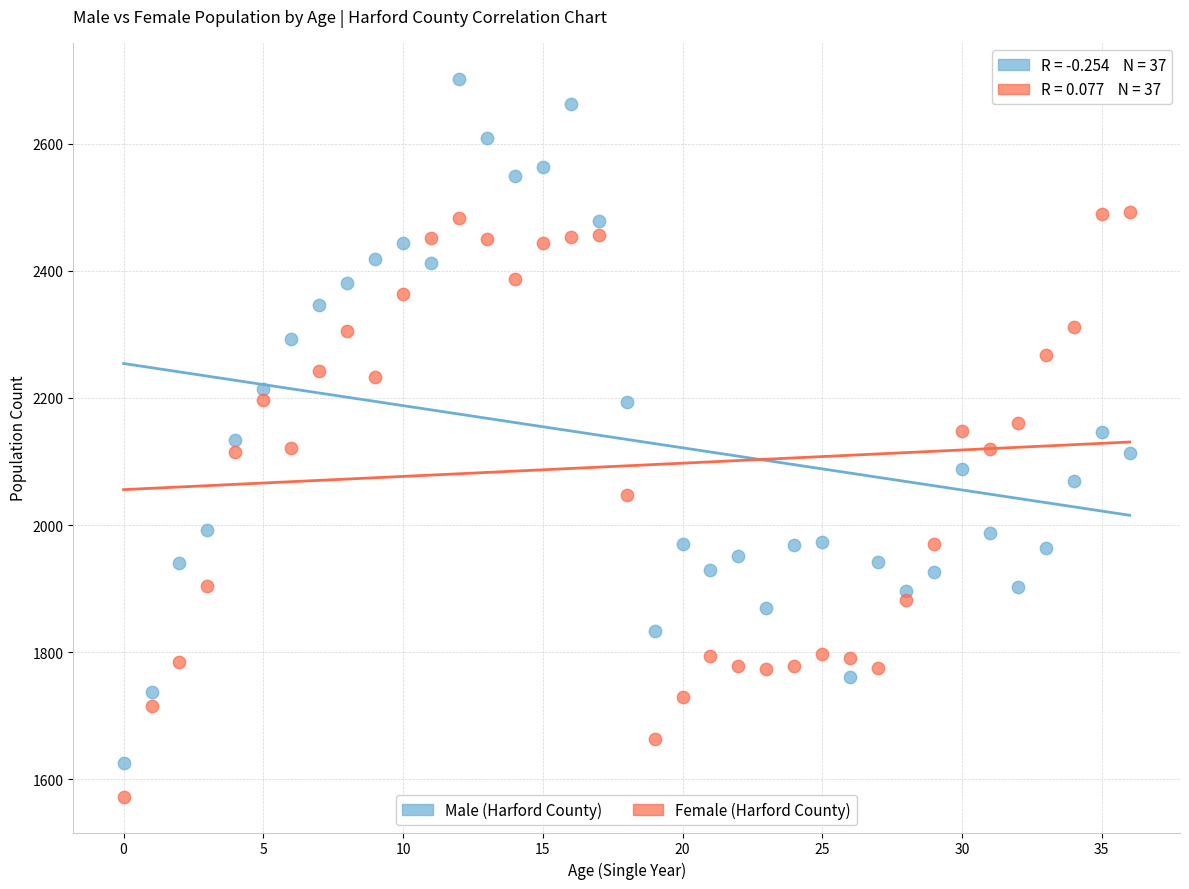

In the Female (Harford County) series, what Y value is closest to 2033?

2048